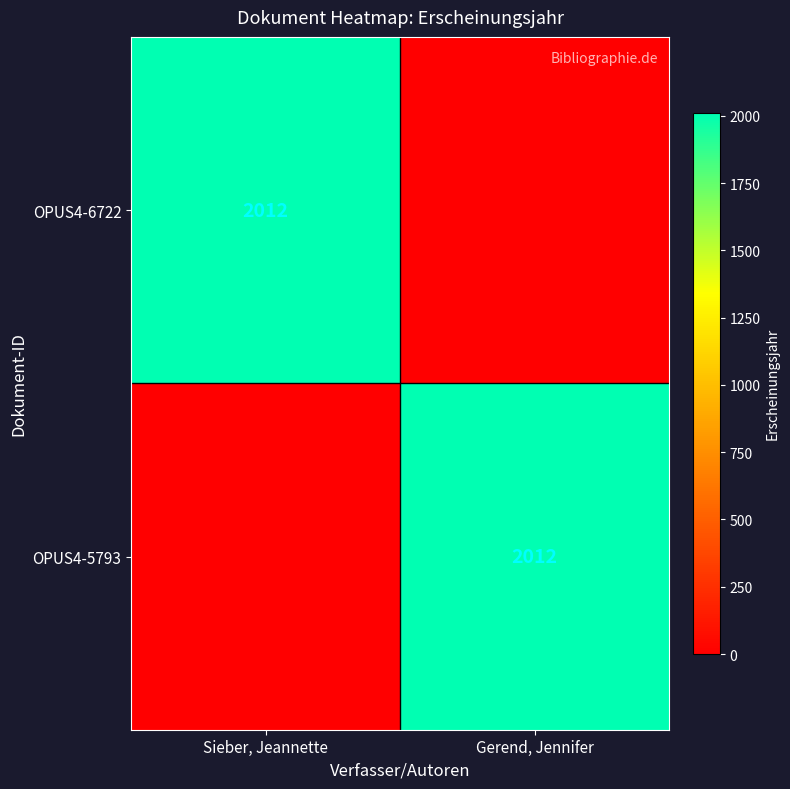

Is it true that OPUS4-6722 equals 3296 at Sieber, Jeannette?

False